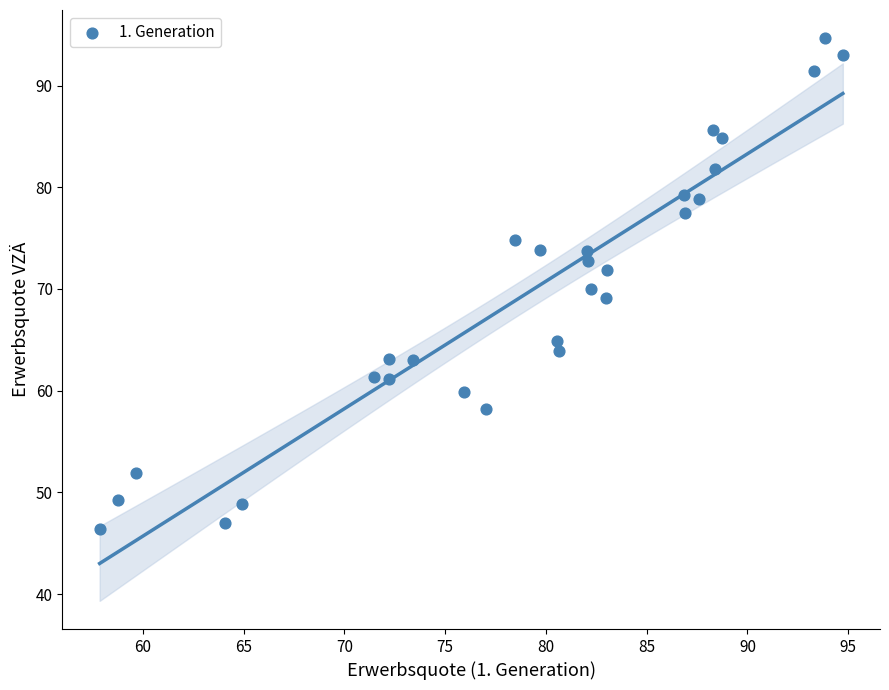

What is the range of X values (max minus min)?

36.9